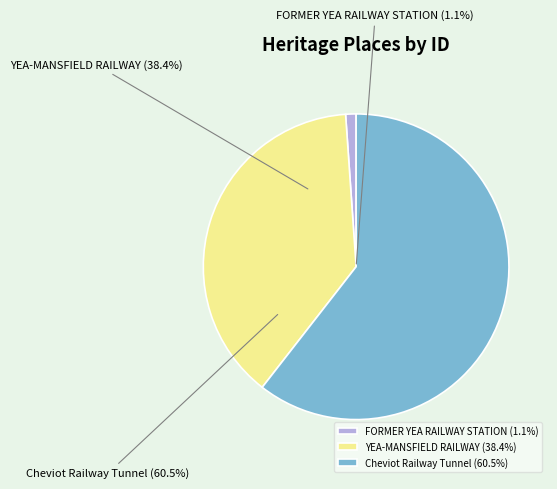

To the nearest percent, what is the difference between the largest and smallest slice percentages?

59%